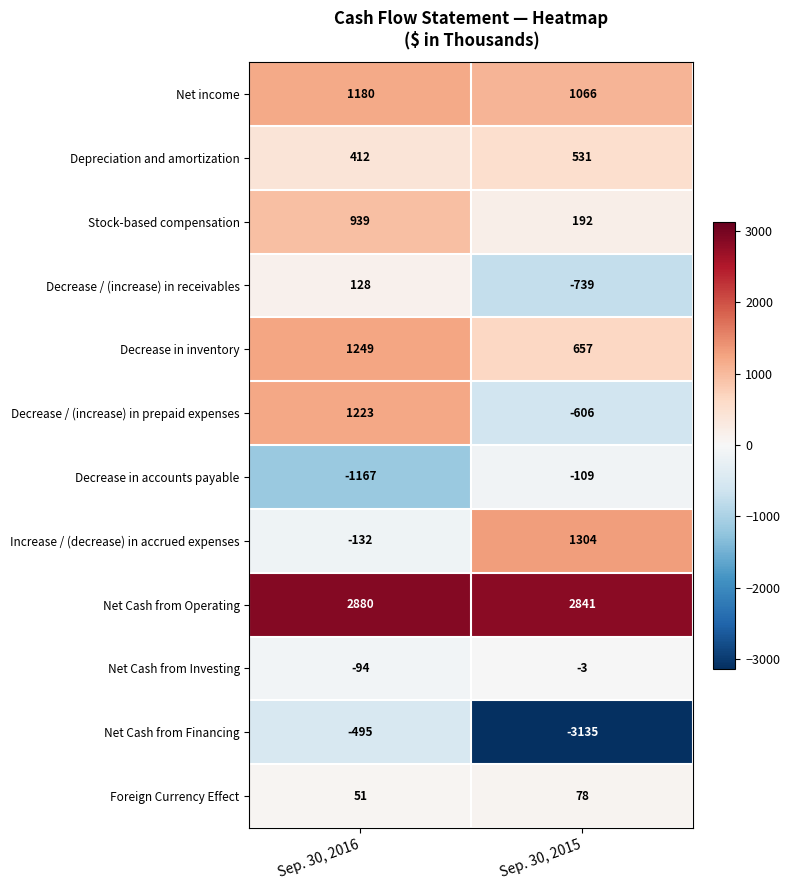

True or false: Decrease / (increase) in receivables has a value of -739 at Sep. 30, 2015.

True